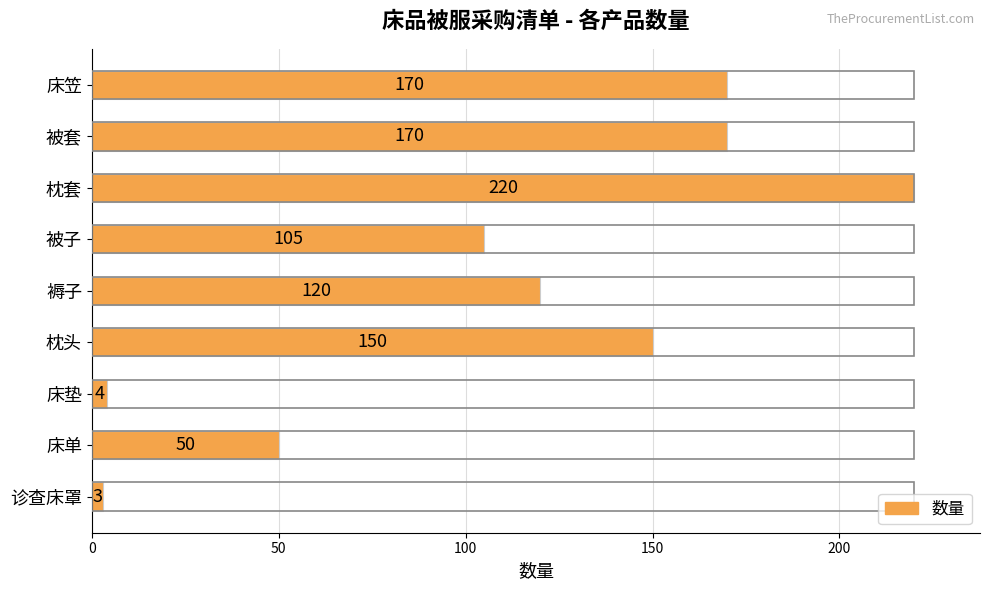

At which category does the chart reach its peak across all series?

枕套